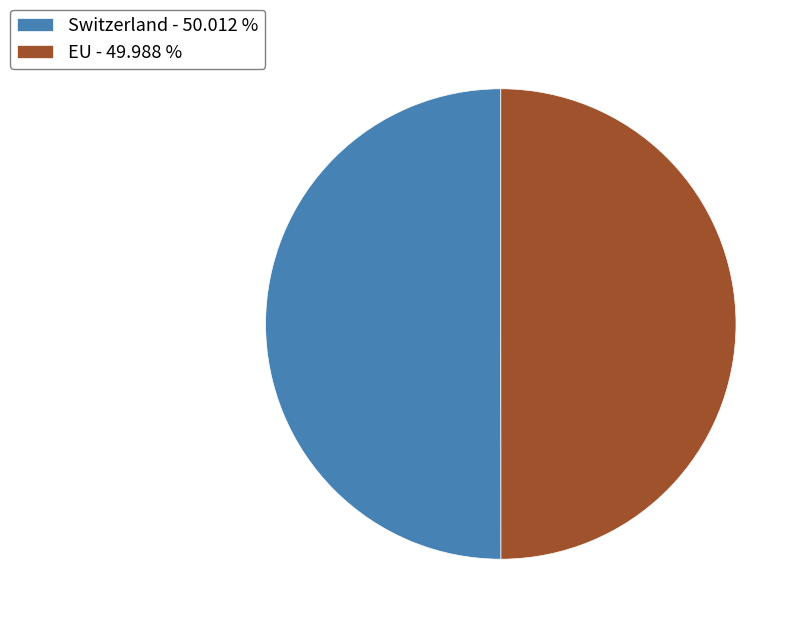

What is the ratio of the value at Switzerland - 50.012 % to the value at EU - 49.988 %?

1.0